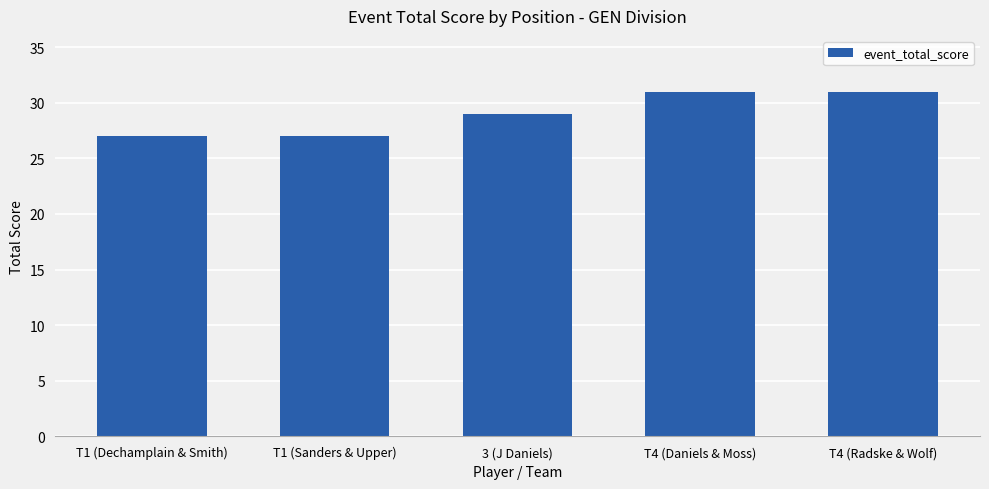

True or false: the data shows 18 at T4 (Radske & Wolf).

False